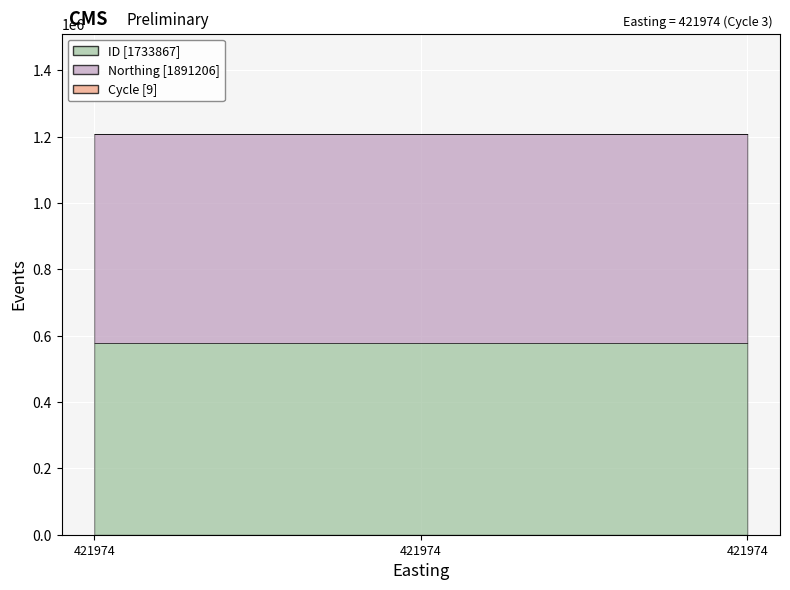

At which category is the sum across all series the highest?

421974